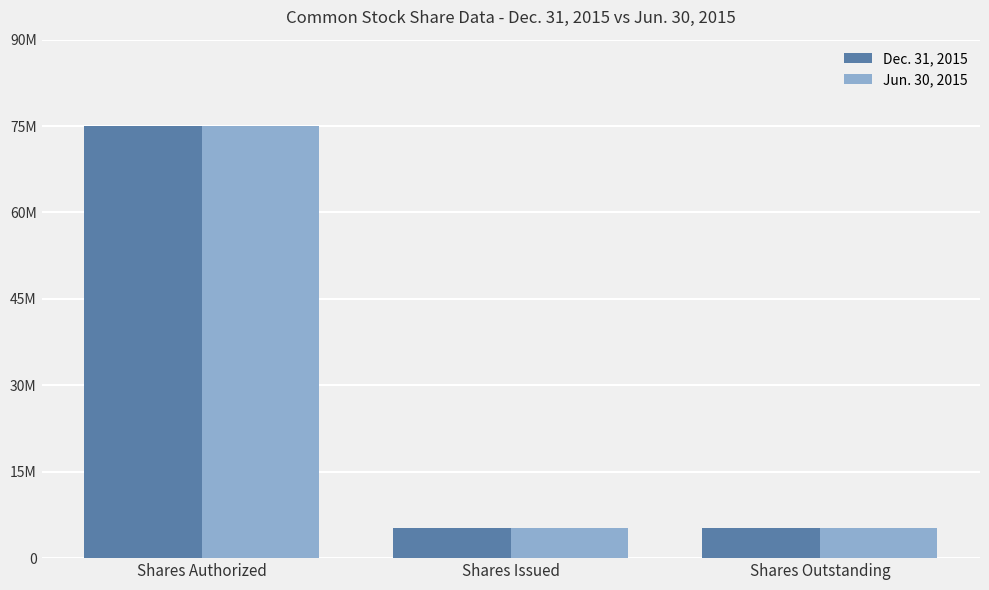

What are all the series names shown in the legend?

Dec. 31, 2015, Jun. 30, 2015